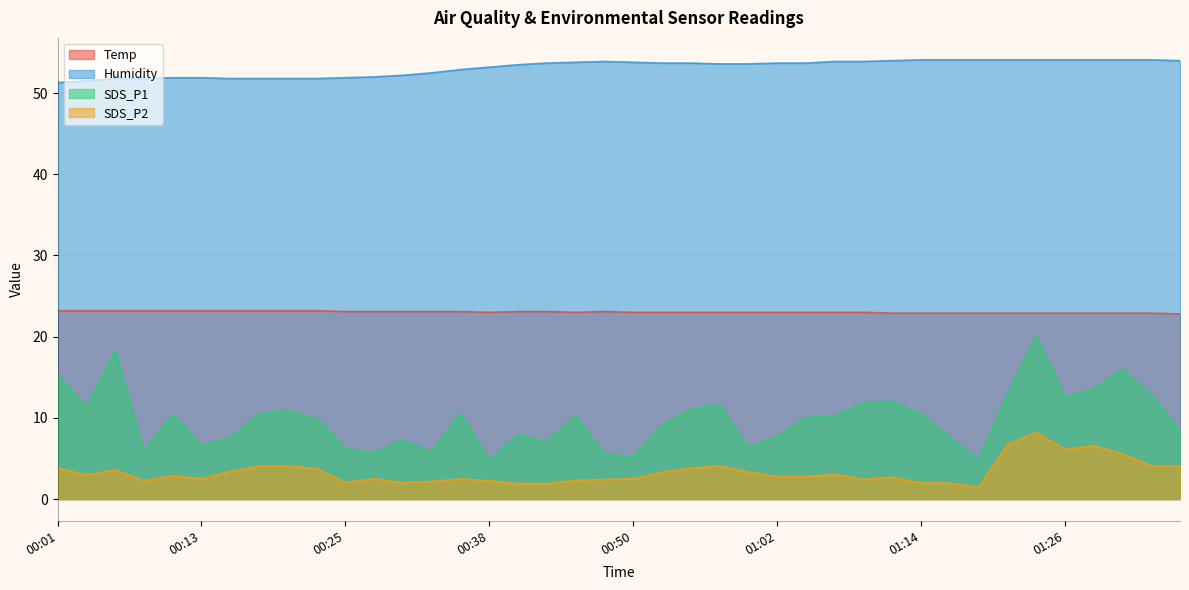

Reading left to right, what are all the values shown in this chart?

Temp: 00:01=23.2	00:03=23.2	00:06=23.2	00:08=23.2	00:11=23.2	00:13=23.2	00:15=23.2	00:18=23.2	00:20=23.2	00:23=23.2	00:25=23.1	00:28=23.1	00:30=23.1	00:33=23.1	00:35=23.1	00:38=23.0	00:40=23.1	00:42=23.1	00:45=23.0	00:47=23.1	00:50=23.0	00:52=23.0	00:55=23.0	00:57=23.0	01:00=23.0	01:02=23.0	01:04=23.0	01:07=23.0	01:09=23.0	01:12=22.9	01:14=22.9	01:17=22.9	01:19=22.9	01:22=22.9	01:24=22.9	01:26=22.9	01:29=22.9	01:31=22.9	01:34=22.9	01:36=22.8
Humidity: 00:01=51.3	00:03=51.5	00:06=51.8	00:08=51.8	00:11=51.9	00:13=51.9	00:15=51.8	00:18=51.8	00:20=51.8	00:23=51.8	00:25=51.9	00:28=52.0	00:30=52.2	00:33=52.5	00:35=52.9	00:38=53.2	00:40=53.5	00:42=53.7	00:45=53.8	00:47=53.9	00:50=53.8	00:52=53.7	00:55=53.7	00:57=53.6	01:00=53.6	01:02=53.7	01:04=53.7	01:07=53.9	01:09=53.9	01:12=54.0	01:14=54.1	01:17=54.1	01:19=54.1	01:22=54.1	01:24=54.1	01:26=54.1	01:29=54.1	01:31=54.1	01:34=54.1	01:36=54.0
SDS_P1: 00:01=15.2	00:03=11.4	00:06=18.2	00:08=5.8	00:11=10.4	00:13=6.6	00:15=7.5	00:18=10.4	00:20=10.9	00:23=9.8	00:25=6.2	00:28=5.7	00:30=7.3	00:33=5.7	00:35=10.5	00:38=4.8	00:40=7.9	00:42=7.0	00:45=10.2	00:47=5.5	00:50=5.2	00:52=9.1	00:55=11.0	00:57=11.6	01:00=6.3	01:02=7.7	01:04=10.0	01:07=10.3	01:09=11.8	01:12=12.0	01:14=10.4	01:17=7.6	01:19=4.7	01:22=12.8	01:24=20.0	01:26=12.5	01:29=13.5	01:31=15.9	01:34=12.8	01:36=8.4
SDS_P2: 00:01=3.8	00:03=3.0	00:06=3.6	00:08=2.2	00:11=2.9	00:13=2.5	00:15=3.4	00:18=4.0	00:20=4.0	00:23=3.8	00:25=2.0	00:28=2.5	00:30=2.0	00:33=2.2	00:35=2.5	00:38=2.2	00:40=1.9	00:42=1.9	00:45=2.3	00:47=2.4	00:50=2.5	00:52=3.3	00:55=3.8	00:57=4.1	01:00=3.3	01:02=2.8	01:04=2.8	01:07=3.0	01:09=2.4	01:12=2.7	01:14=2.0	01:17=1.9	01:19=1.4	01:22=6.7	01:24=8.2	01:26=6.1	01:29=6.6	01:31=5.5	01:34=4.1	01:36=4.1